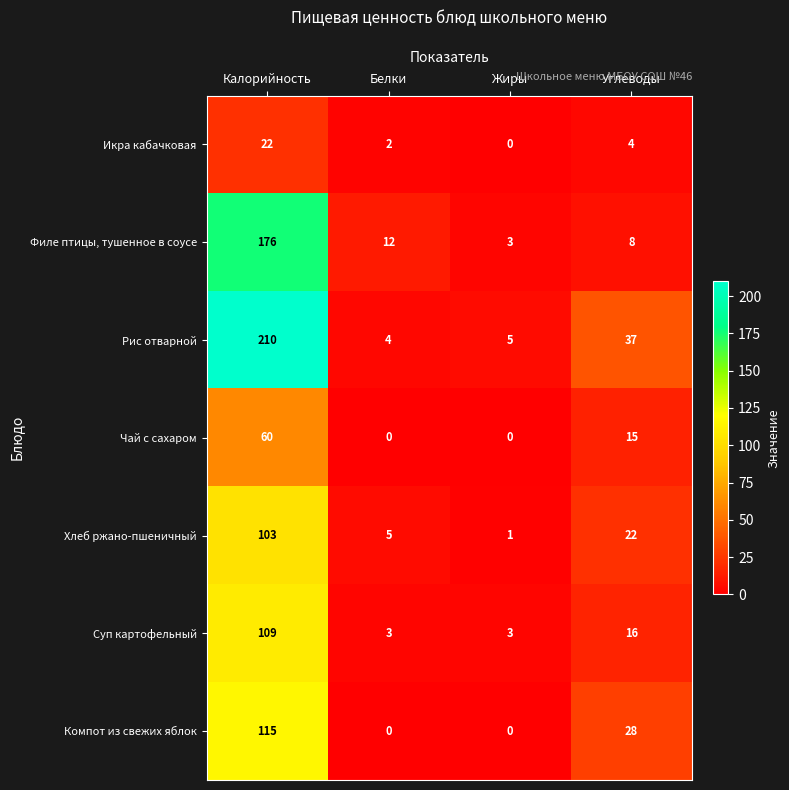

At which label does Икра кабачковая first exceed 4?

Калорийность